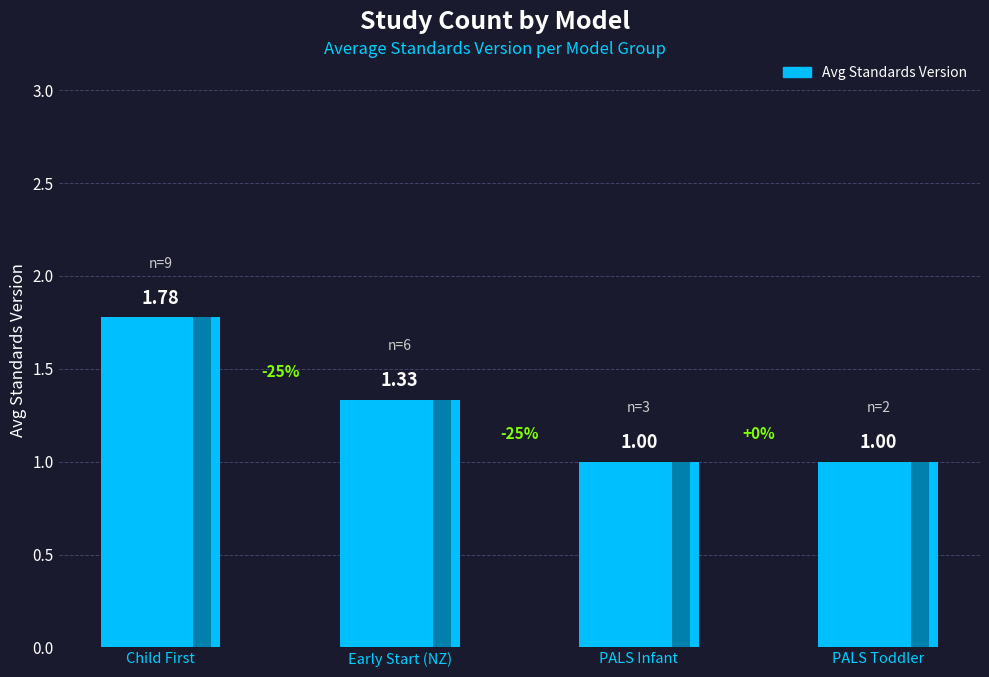

What is the approximate value at PALS Toddler?

1.0